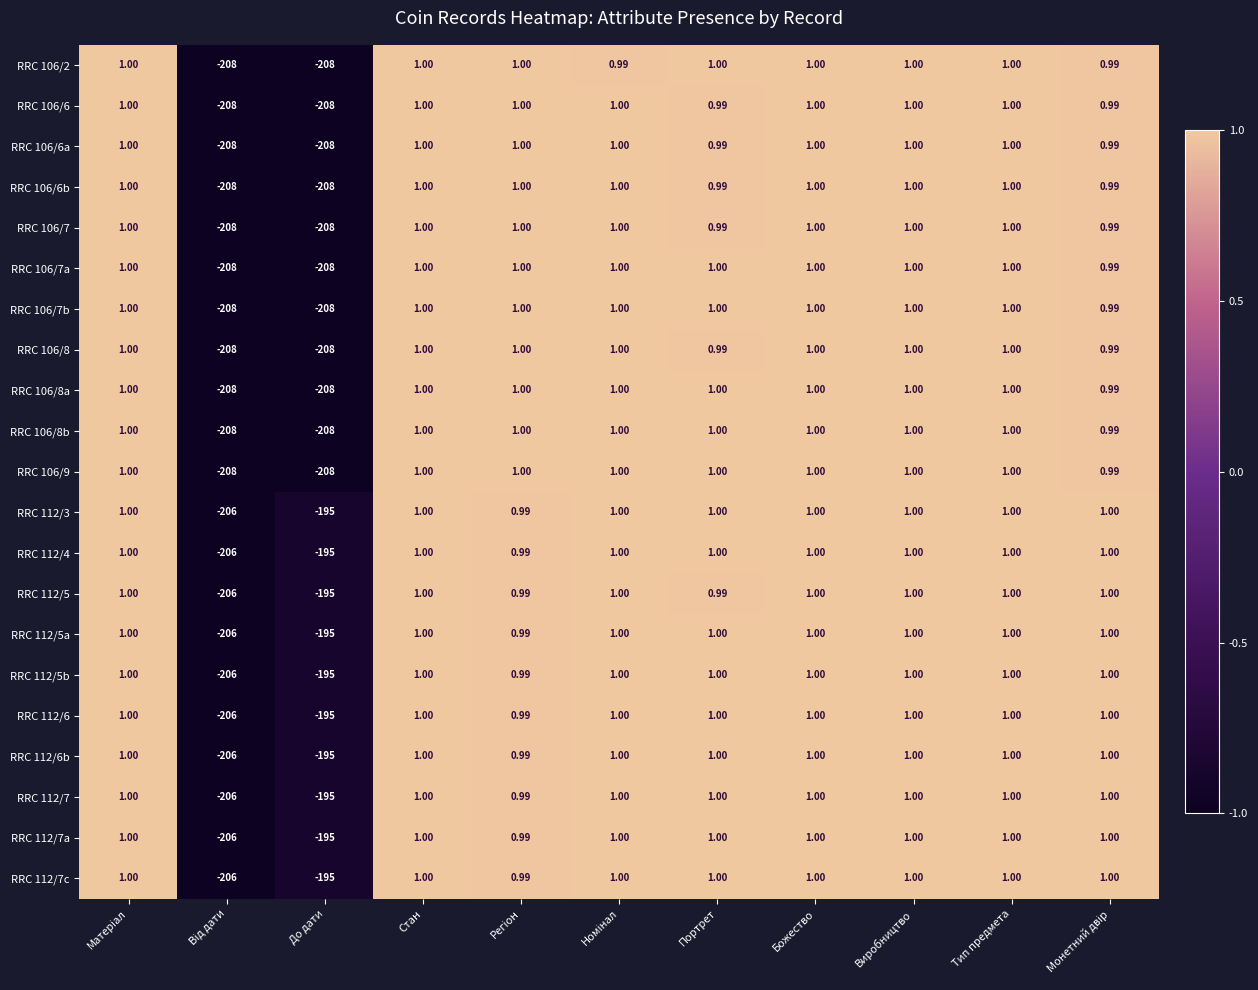

Between До дати and Від дати, which is larger?

До дати